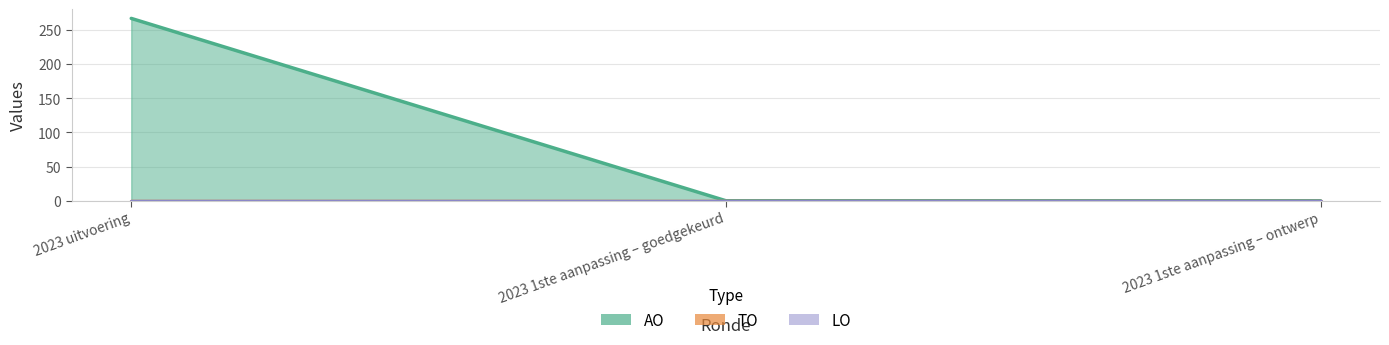

What is the greatest value displayed?

267